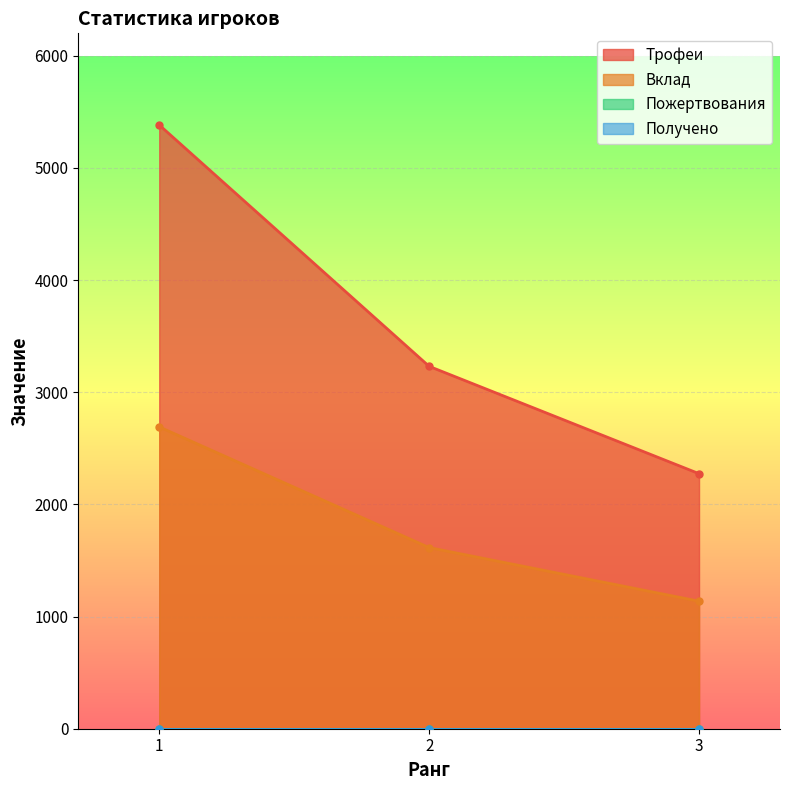

What is the approximate value of Вклад at 2, to the nearest 50?

1600